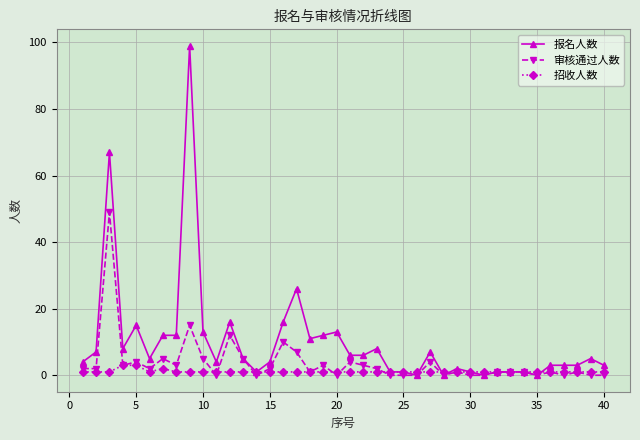

Rank the series by their maximum value, from lowest to highest.

招收人数, 审核通过人数, 报名人数